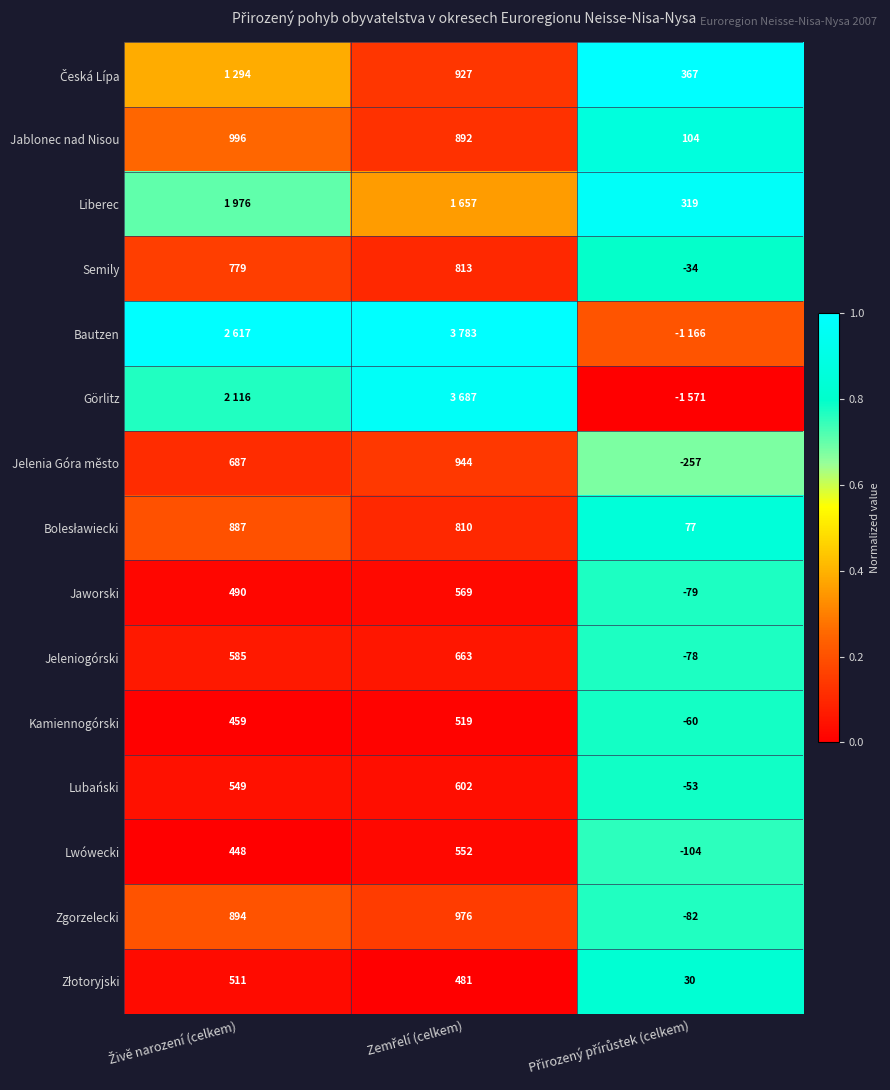

How many positive values does the Jeleniogórski series have?

2